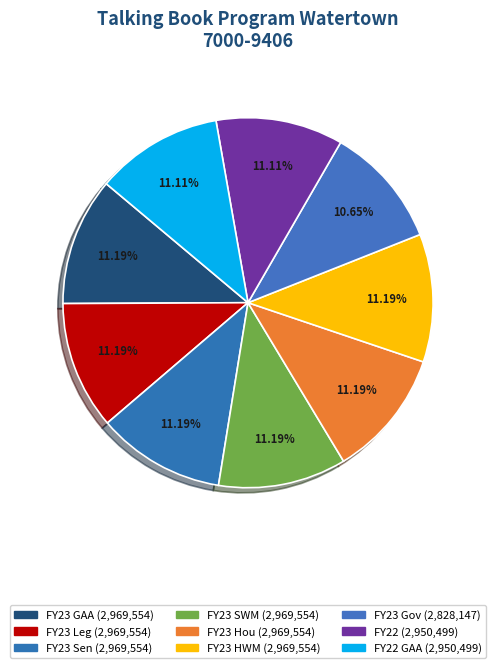

How many segments does this pie chart have?

9